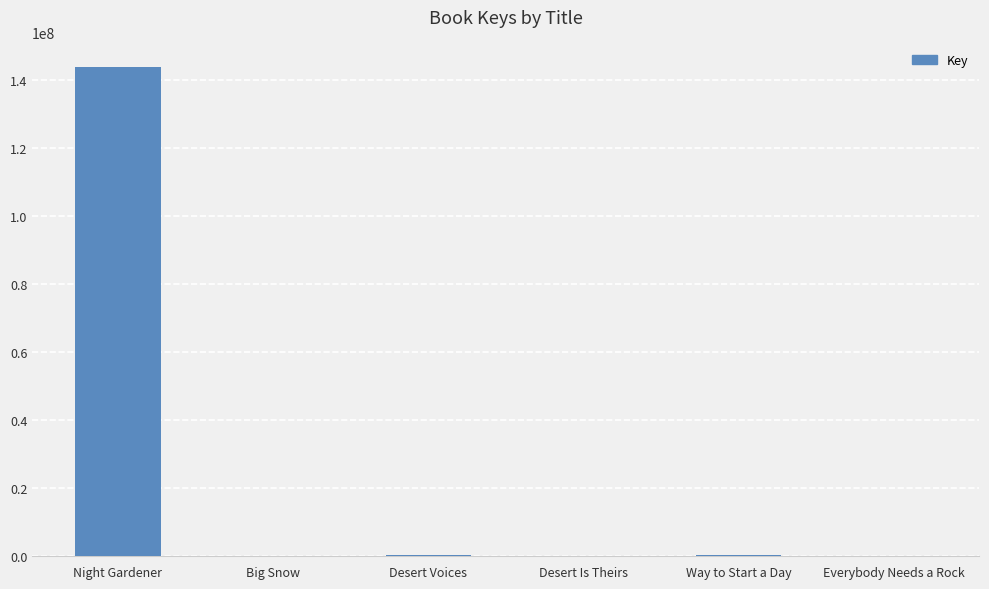

True or false: the data shows 143757973 at Night Gardener.

True